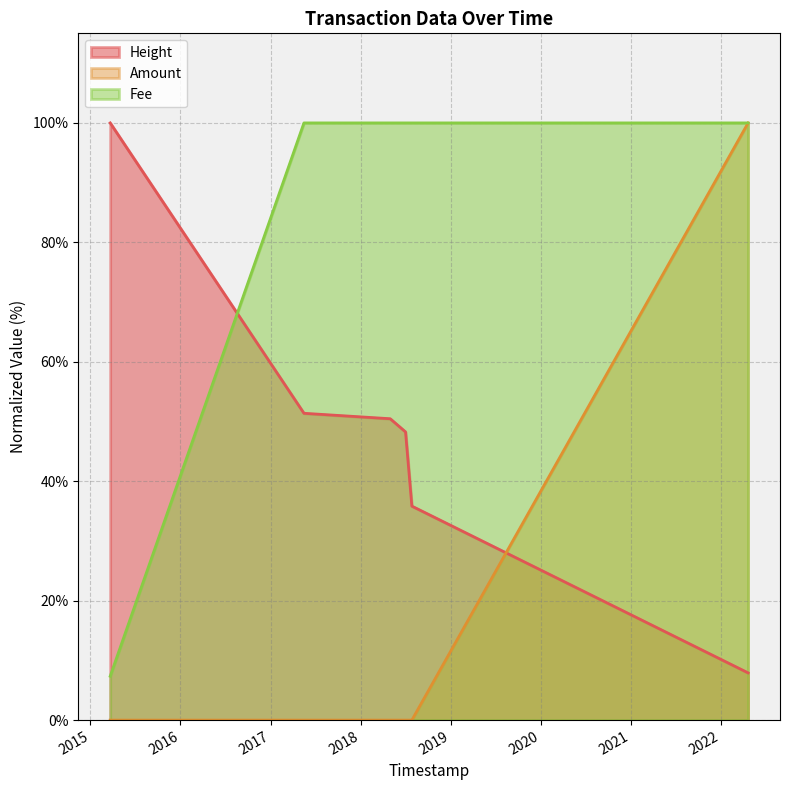

Which series has the largest total across all categories?

Fee